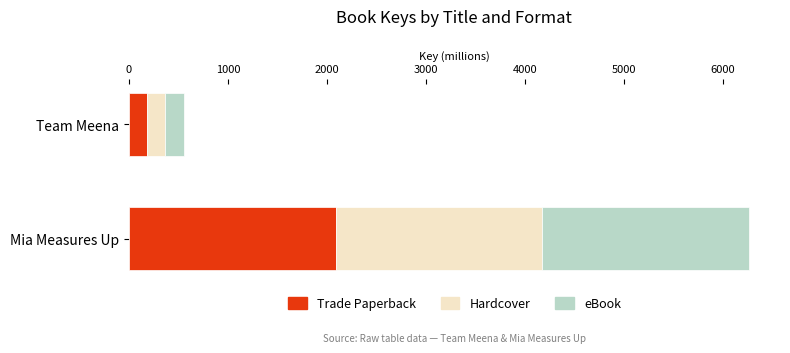

Rank the categories by Trade Paperback value from highest to lowest.

Mia Measures Up, Team Meena